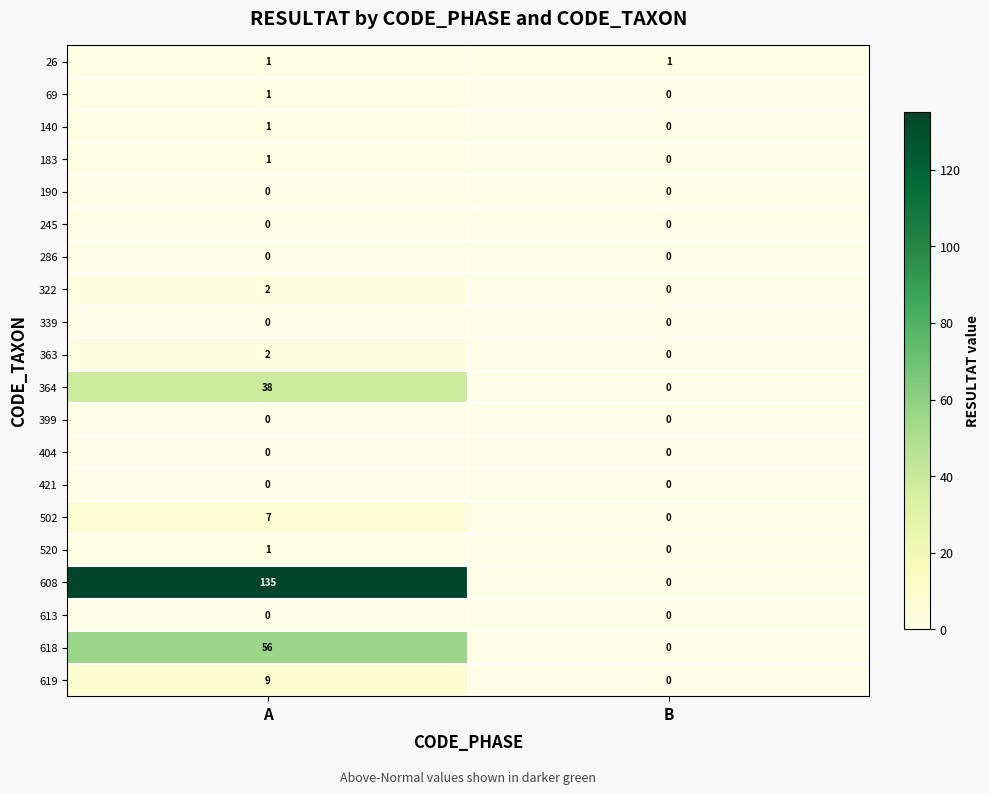

The 26 series shows 1 at A. True or false?

True